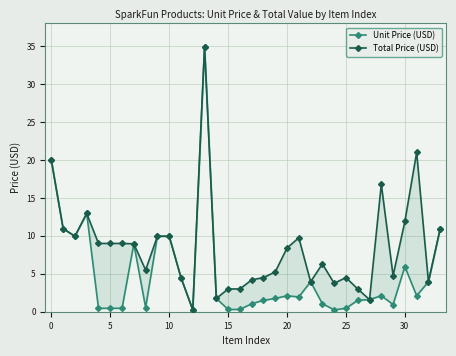

How many data points does each series have?

34